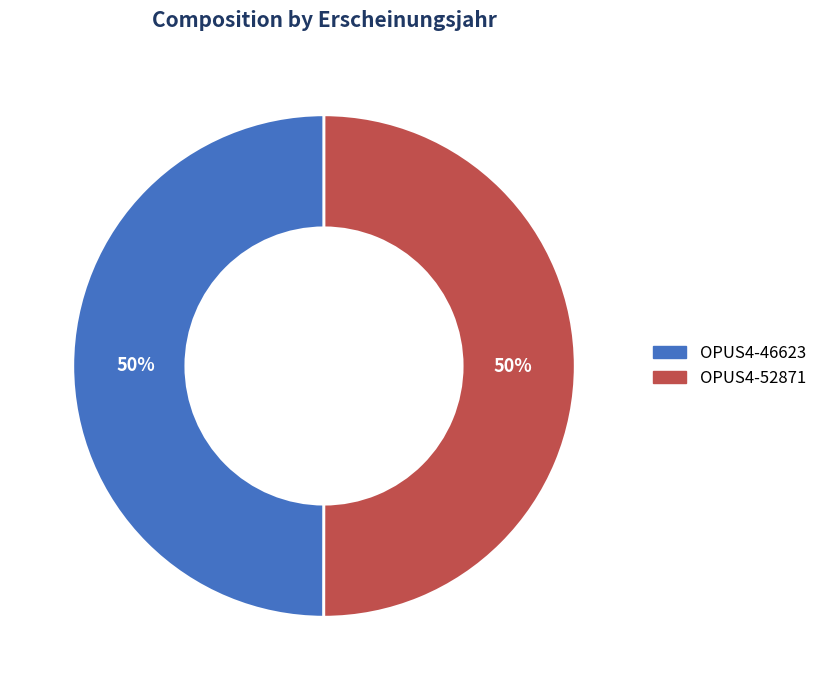

How many slices are in this pie chart?

2